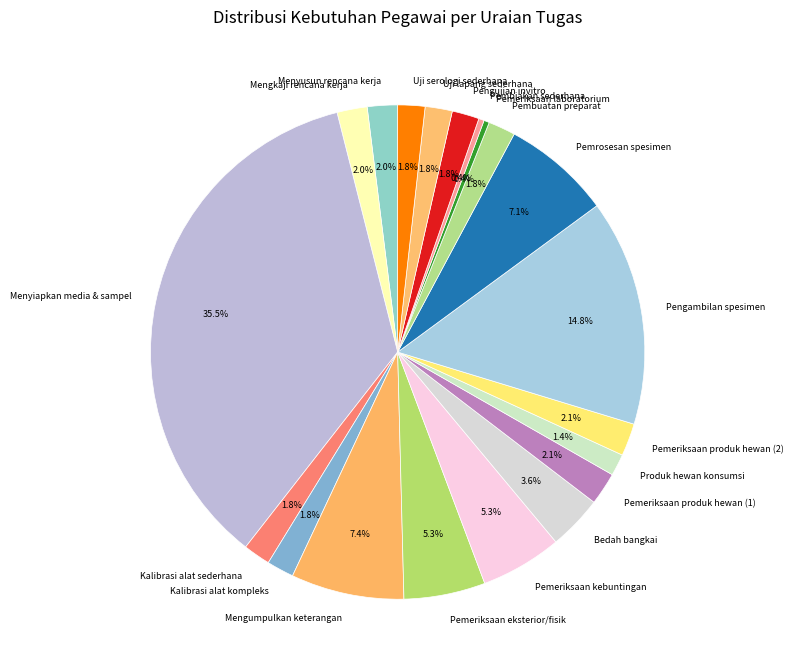

To the nearest percent, what is the combined percentage of Pengambilan spesimen and Uji lapang sederhana?

17%